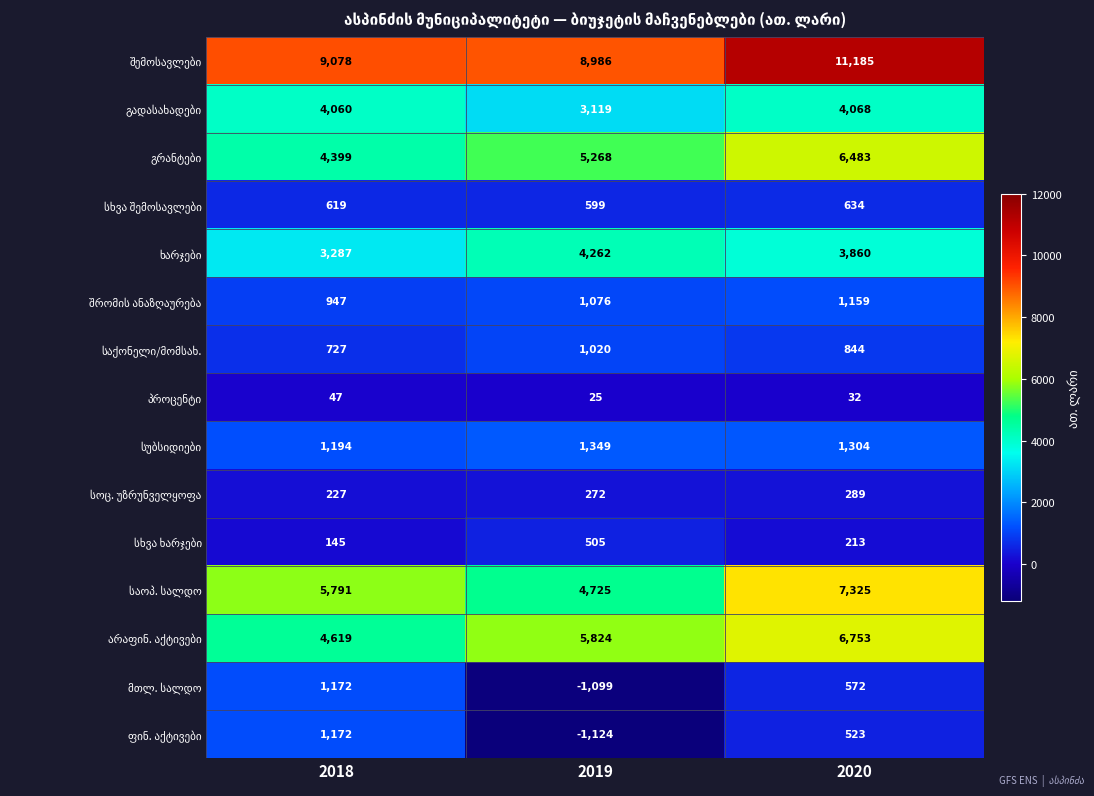

Count the number of categories in the chart.

3